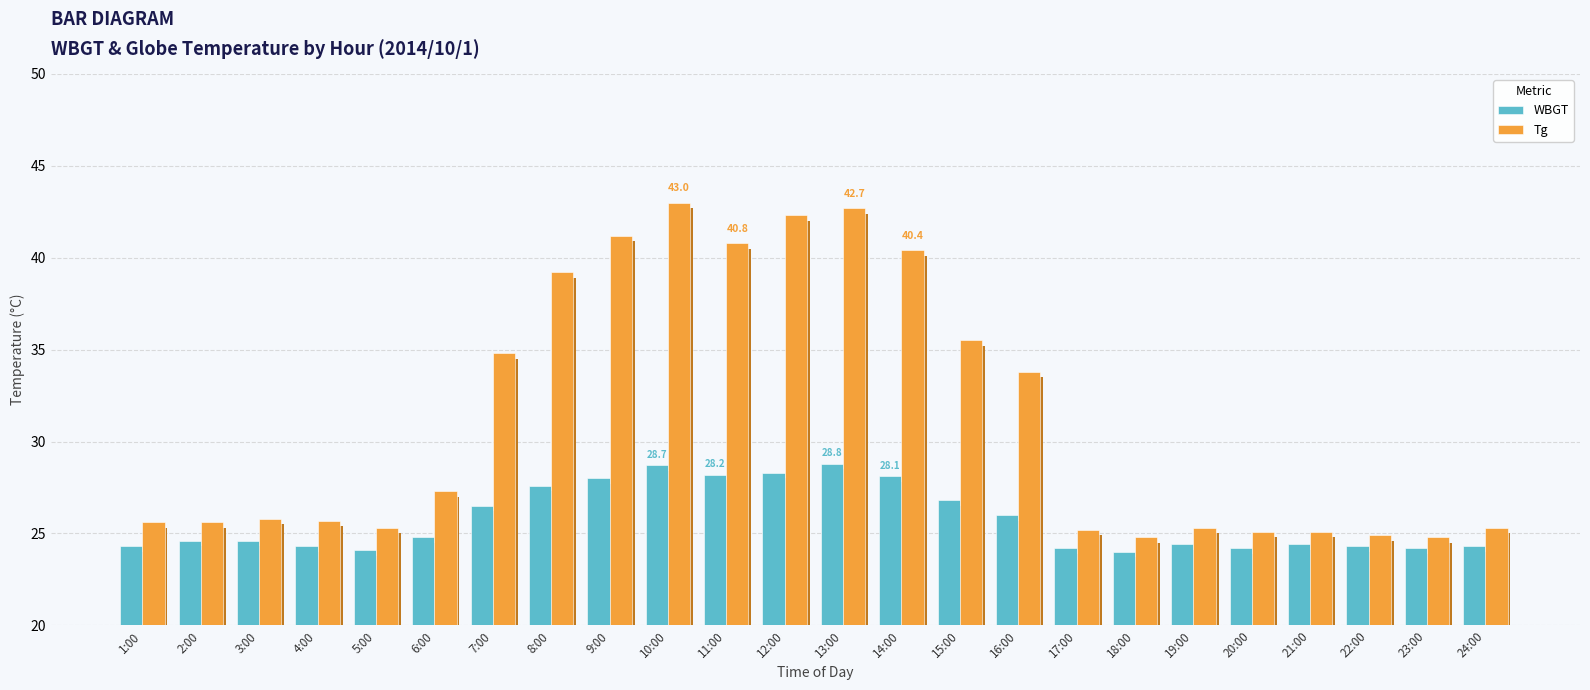

What position from the right is 5:00?

20